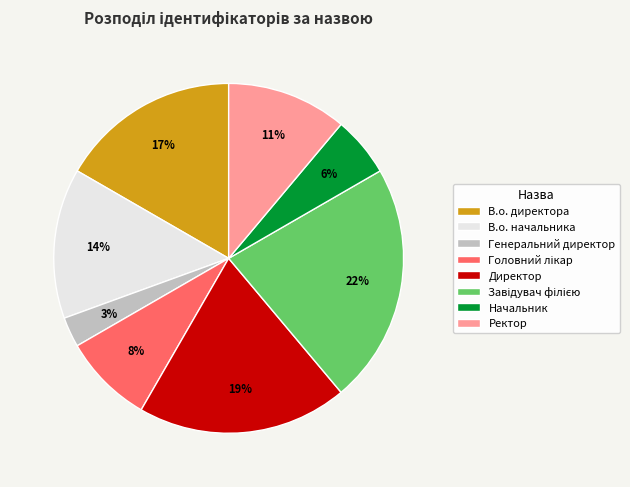

Do Ректор and Директор together represent more than half of the pie?

No